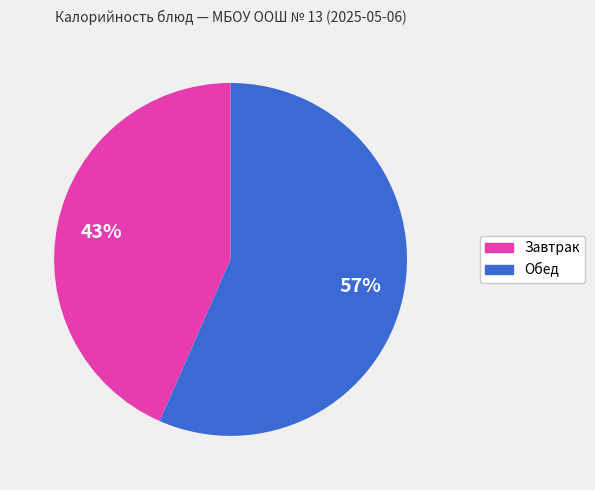

To the nearest percent, what is the average slice percentage?

50%